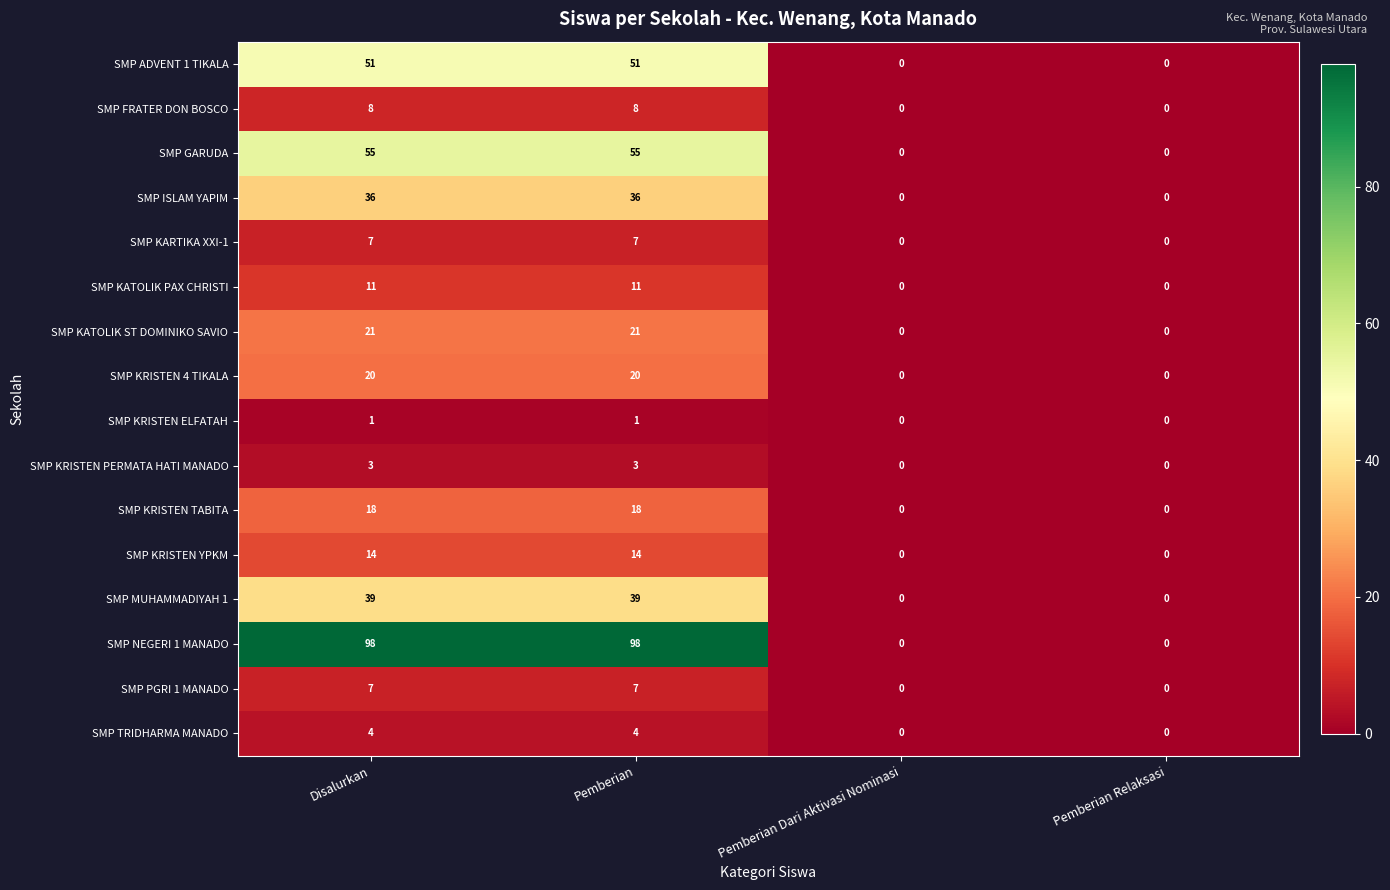

The value of SMP ADVENT 1 TIKALA at Pemberian is 51. True or false?

True